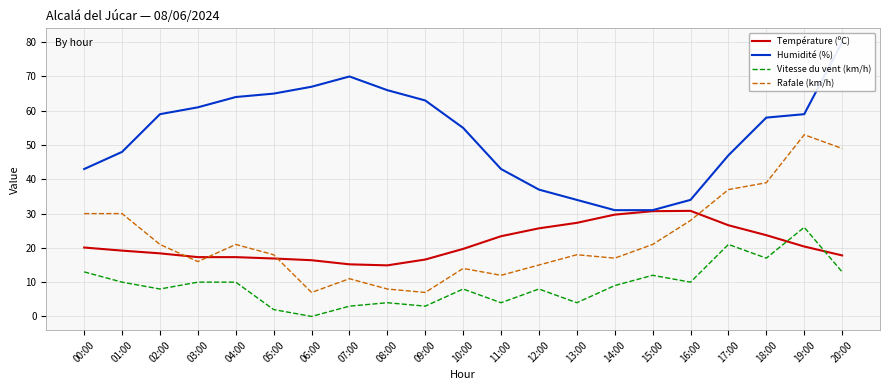

What is the sum of all Vitesse du vent (km/h) values?

195.0